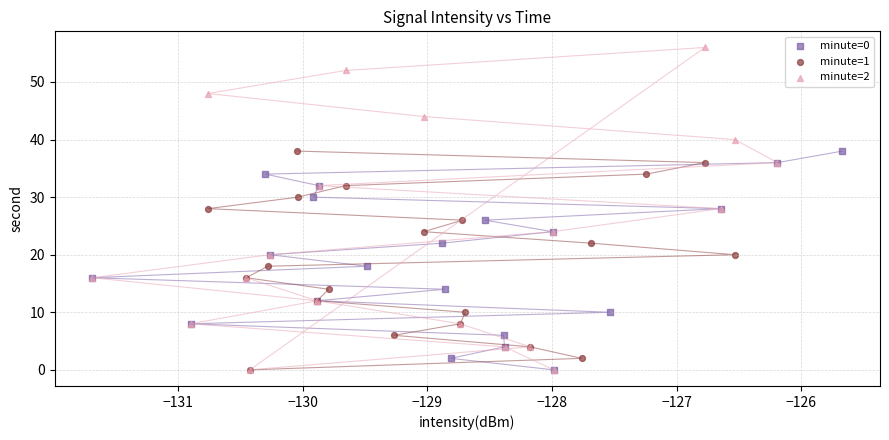

Which series has the largest Y range (max minus min)?

minute=2